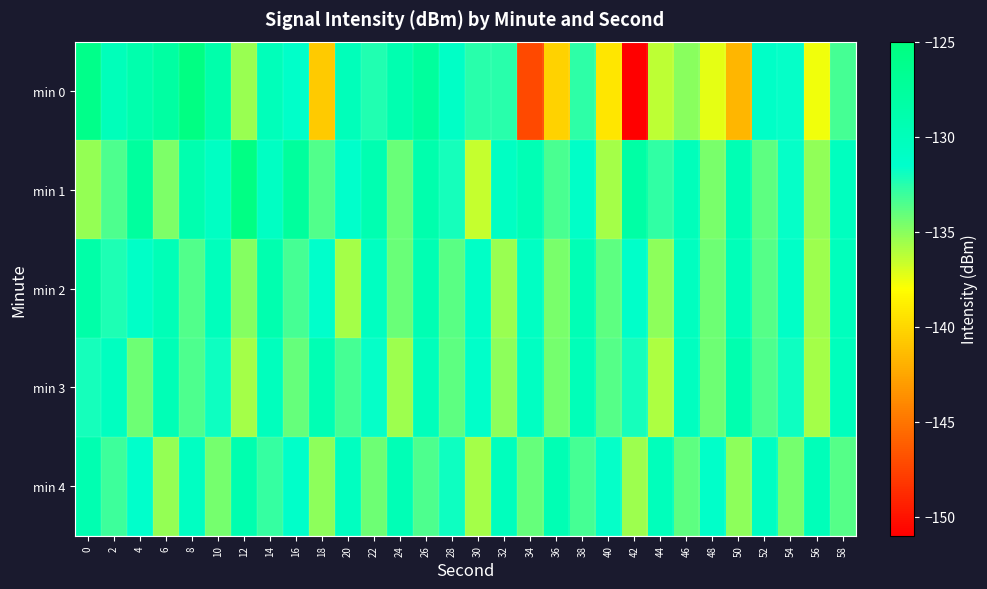

Which series has the widest spread of values?

min 0